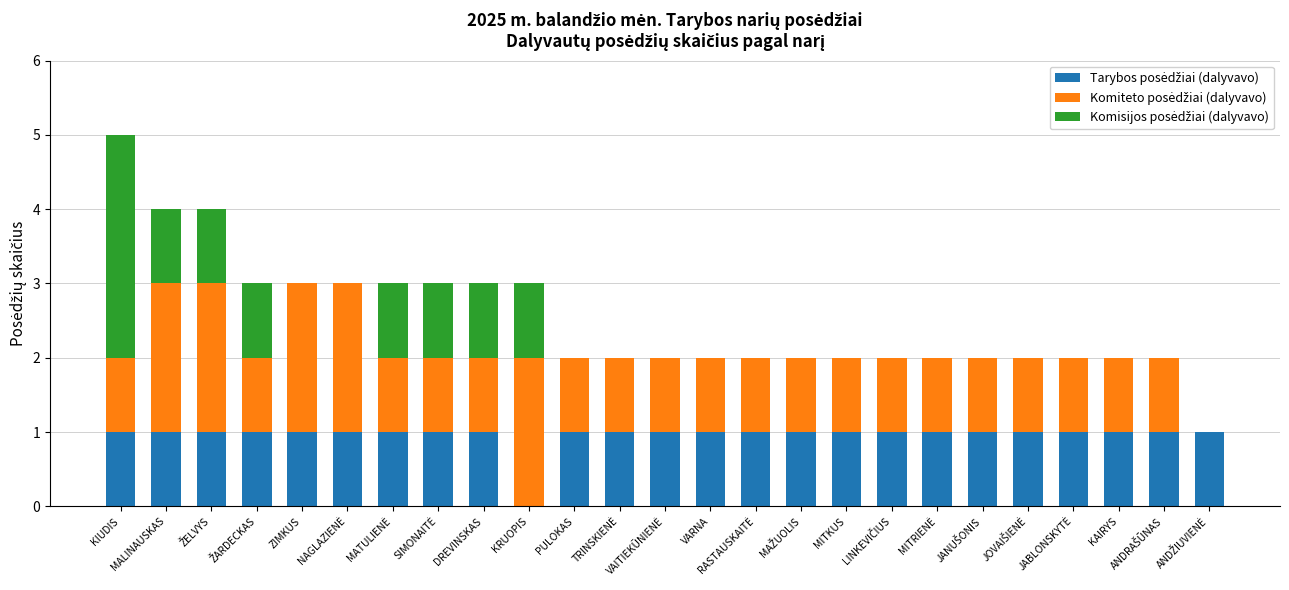

How many series are shown in this chart?

3